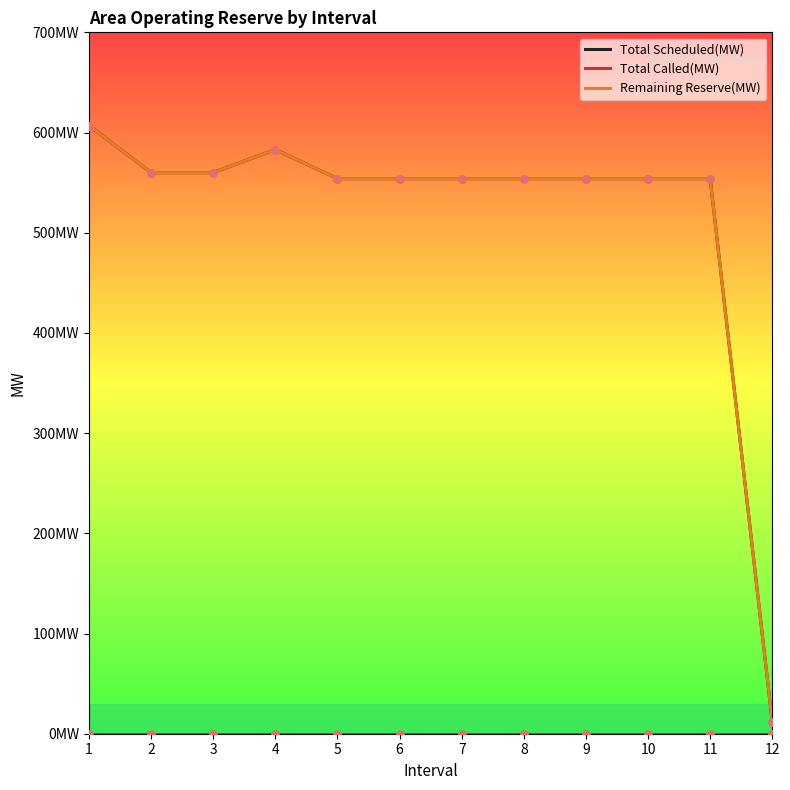

Is the value of Remaining Reserve(MW) at 3 greater than the value of Total Scheduled(MW) at 8?

Yes